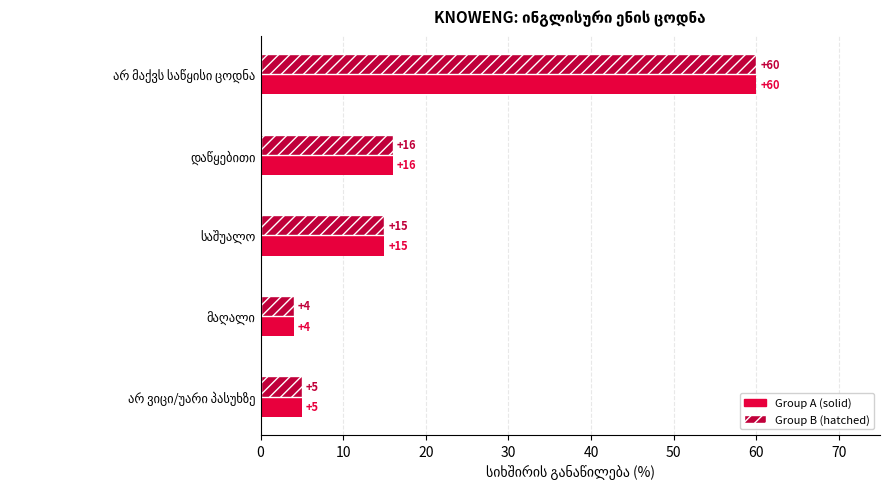

Count the number of categories in the chart.

5